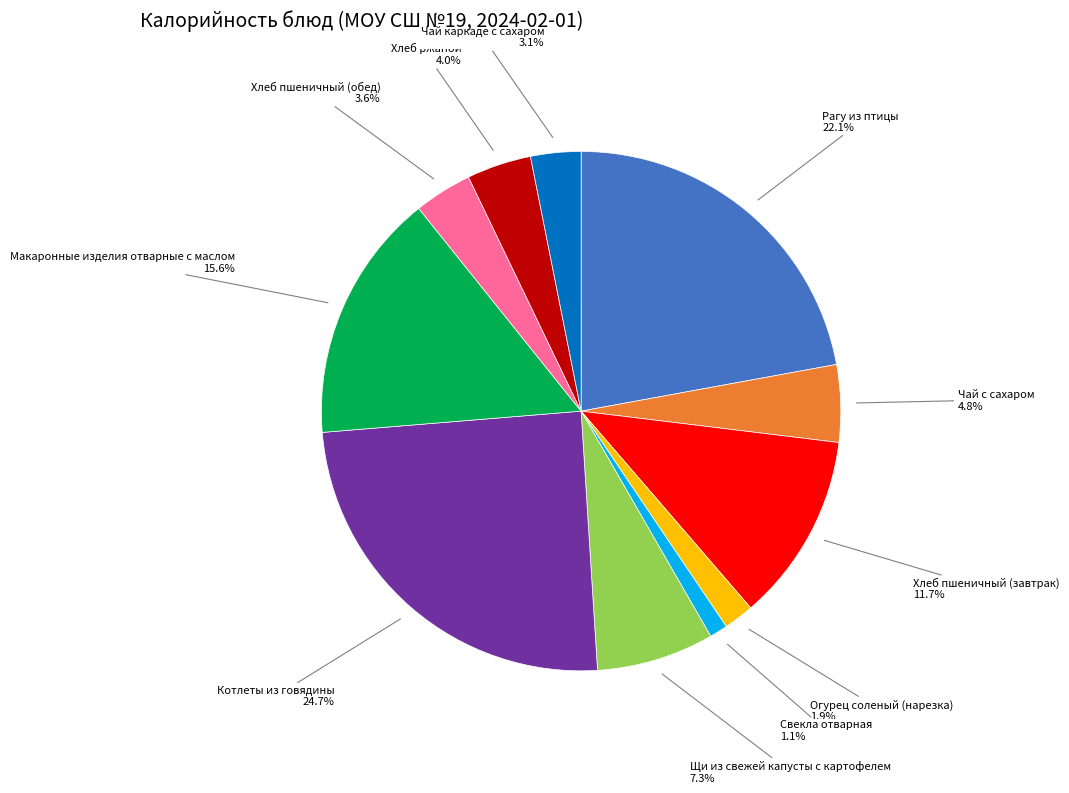

Is it true that Хлеб пшеничный (завтрак) is 18% of the pie?

False